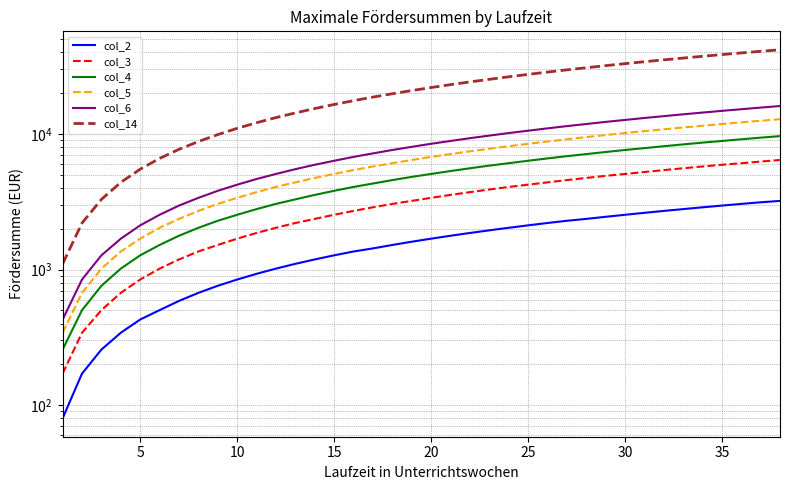

What is the difference between the maximum and second lowest values in the col_6 series?

15221